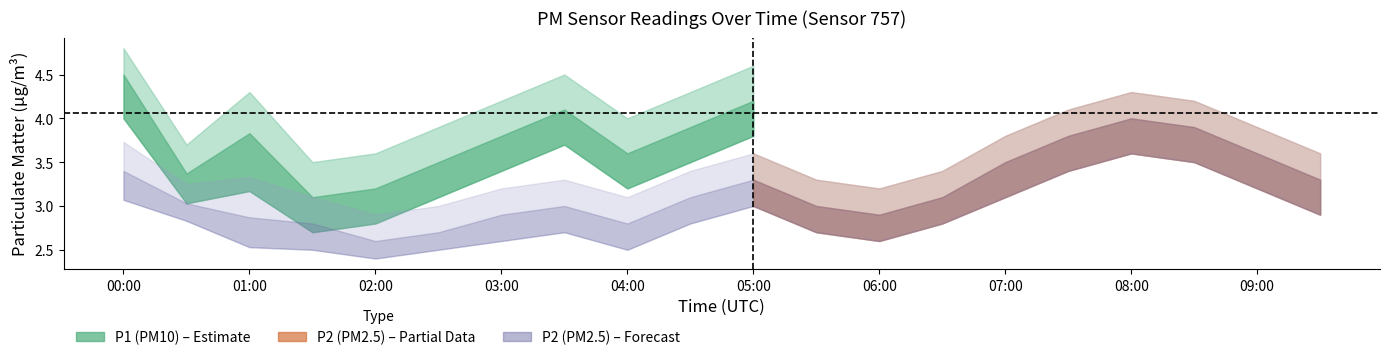

Is the value of P2 at 05:30 greater than the value of P1 at 04:30?

No